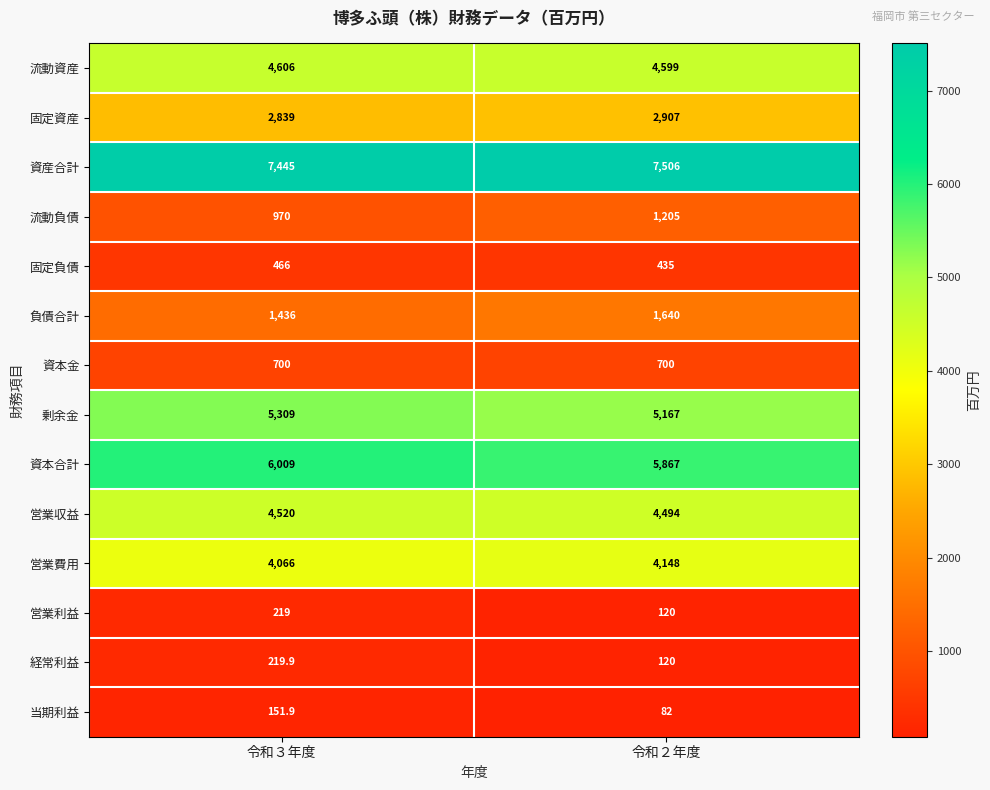

What is the spread (max minus min) of values at 令和２年度?

7424.0